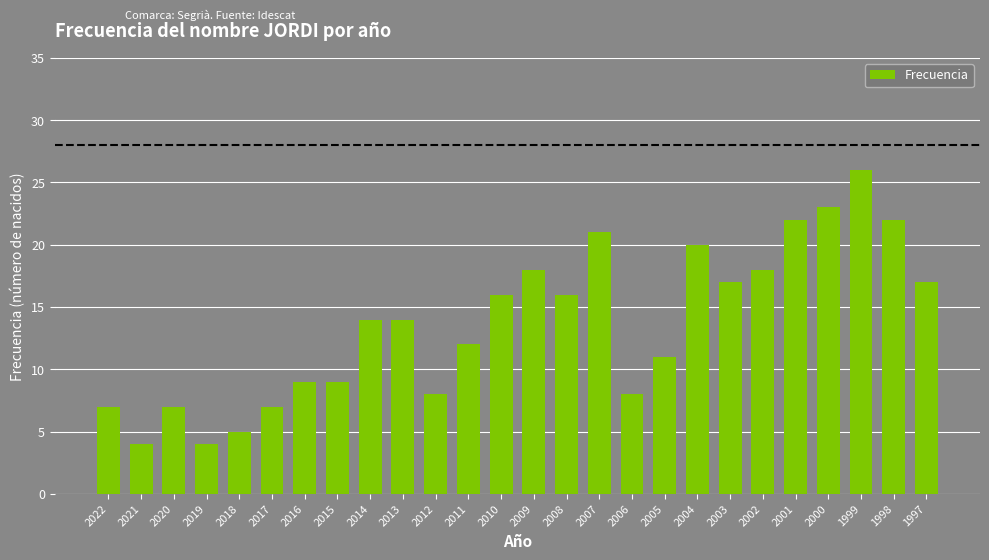

Is it true that the value at 2022 is 7?

True